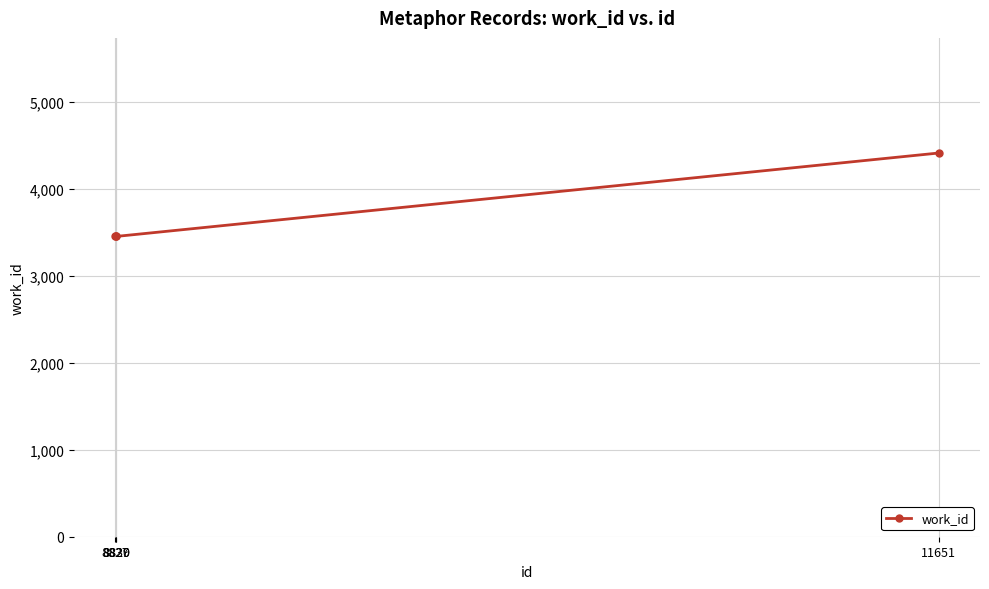

How many data points are above 3456?

1